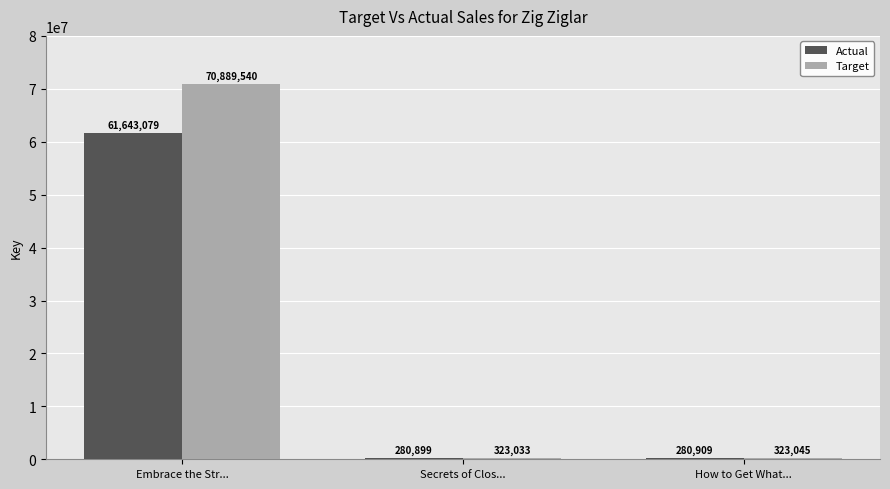

Which series has the widest spread of values?

Target